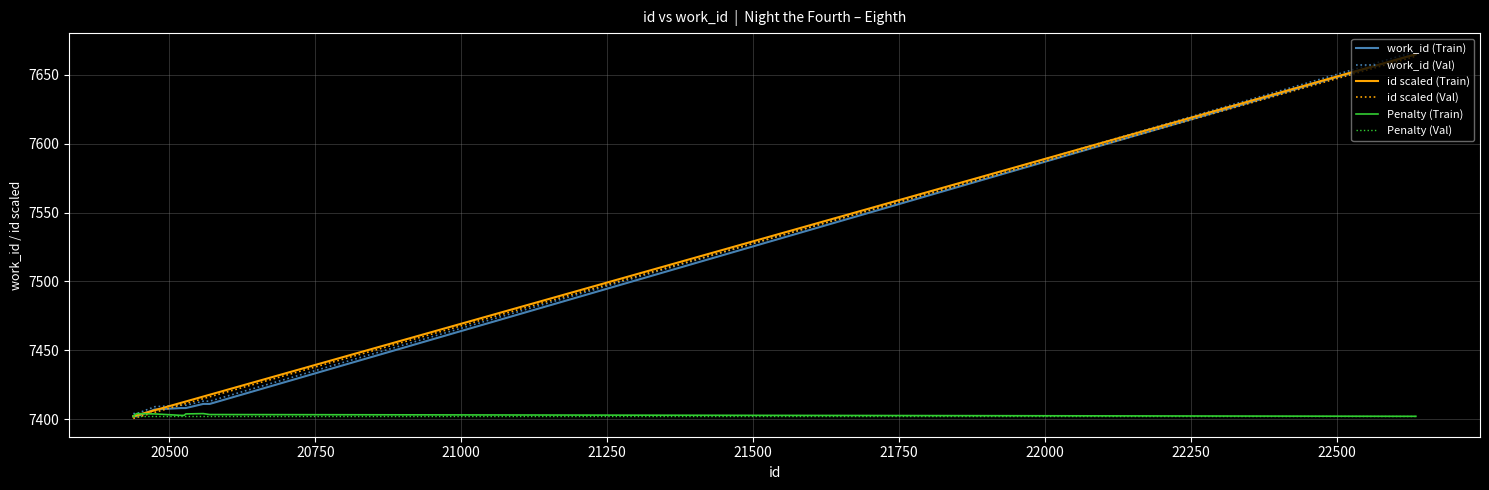

What is the maximum value for work_id (Val)?

7667.0